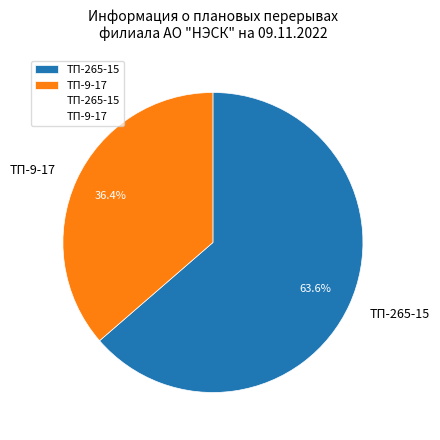

Is there a majority slice in this chart?

Yes